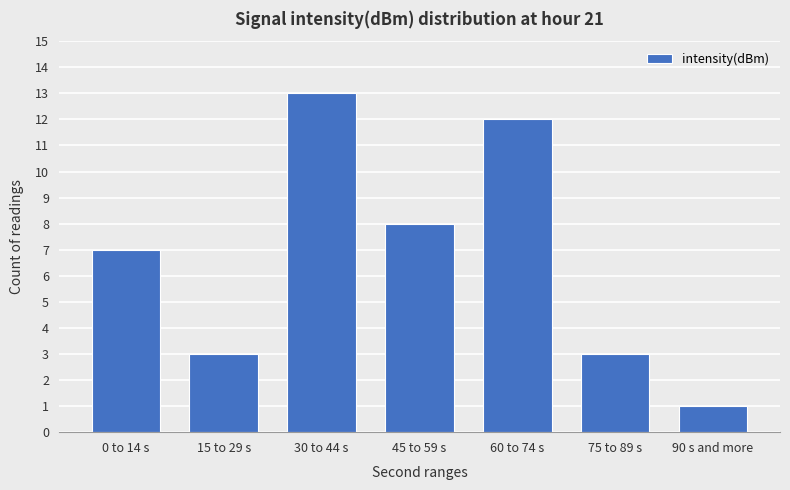

What is the label of the 4th bar from the left?

45 to 59 s